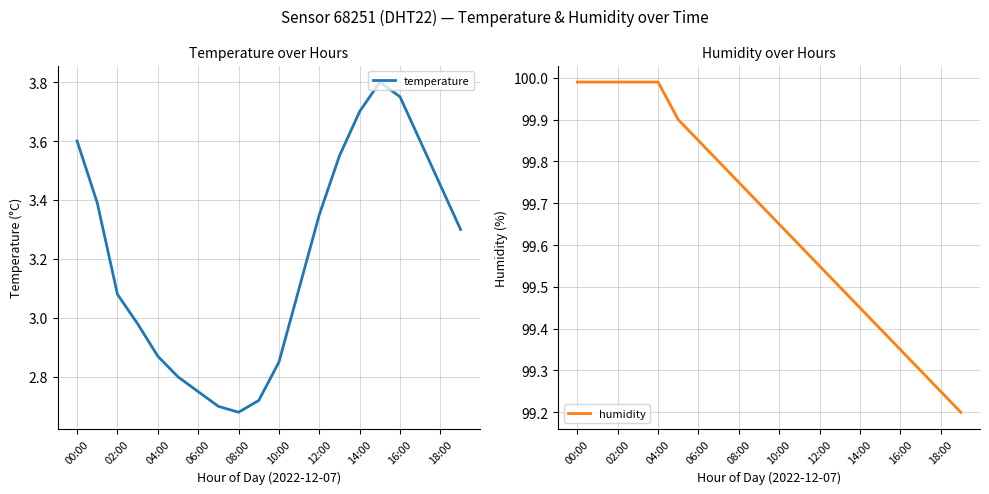

Where does the temperature series first go above 3?

00:00